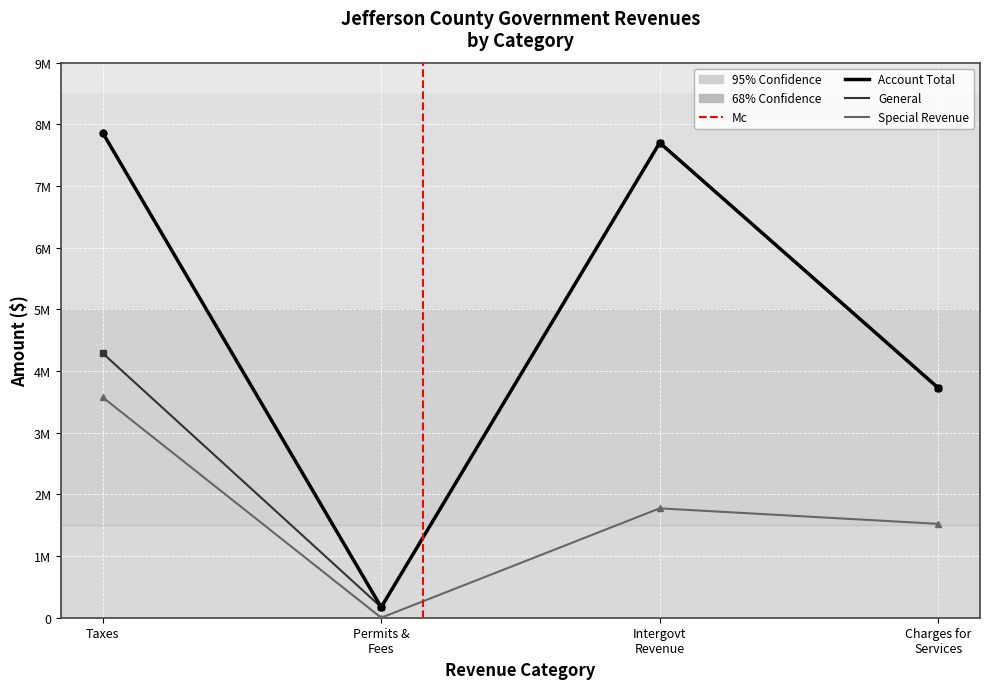

In General, how many points are lower than both neighbors (excluding endpoints)?

1